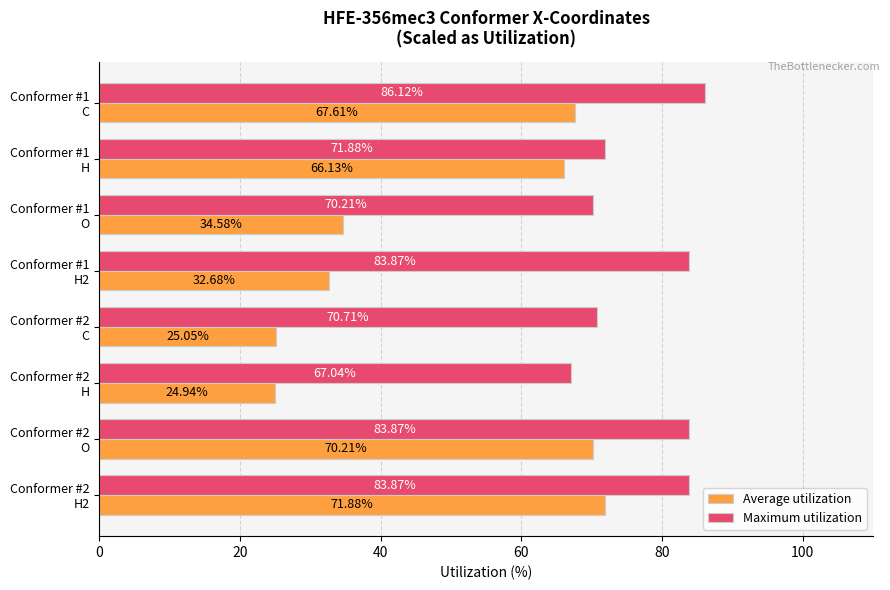

What is the difference between the maximum and second lowest values in the Maximum utilization series?

15.9